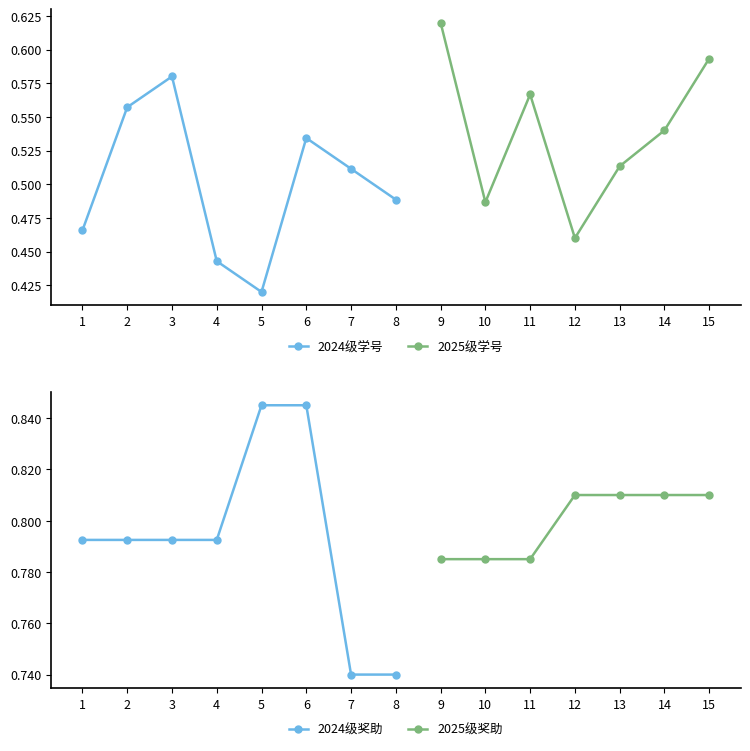

What is the difference between the second highest and second lowest values?

0.1